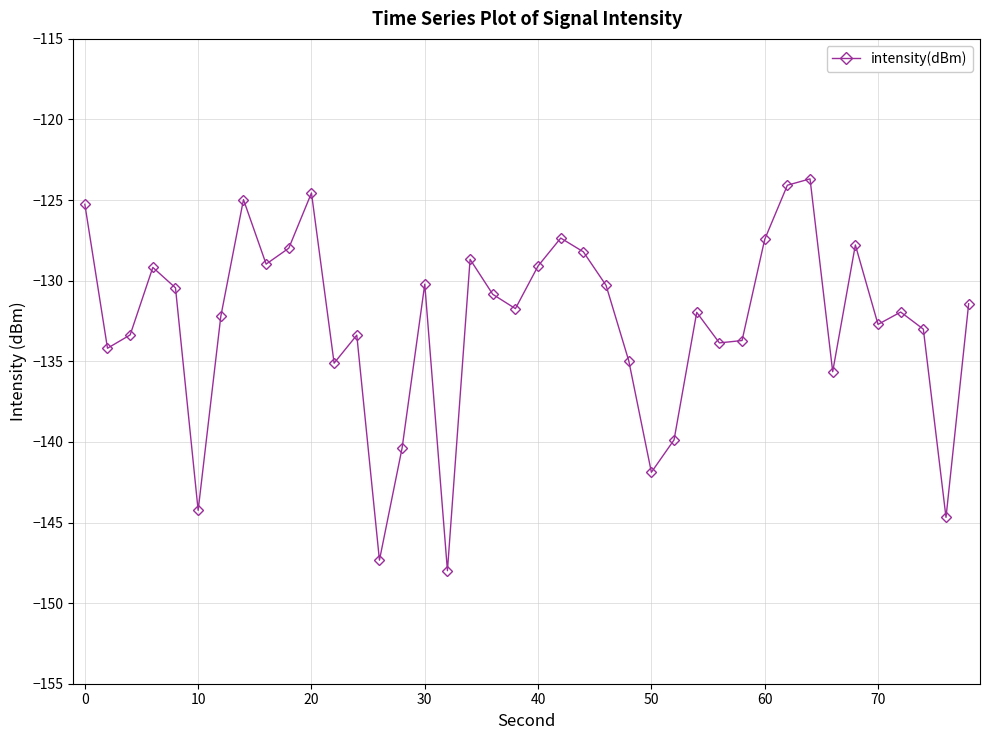

What is the minimum value shown in the chart?

-148.0